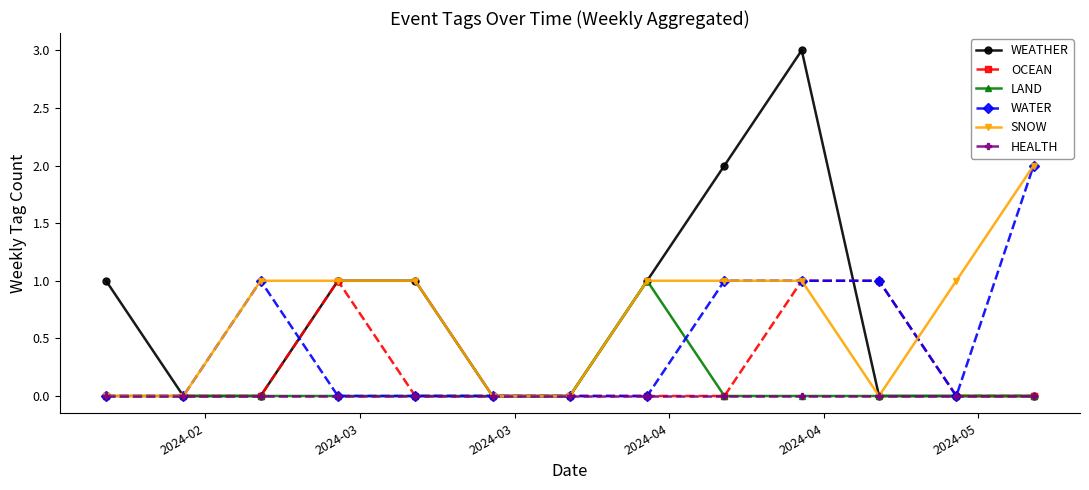

Which series has the largest range (max minus min)?

WEATHER